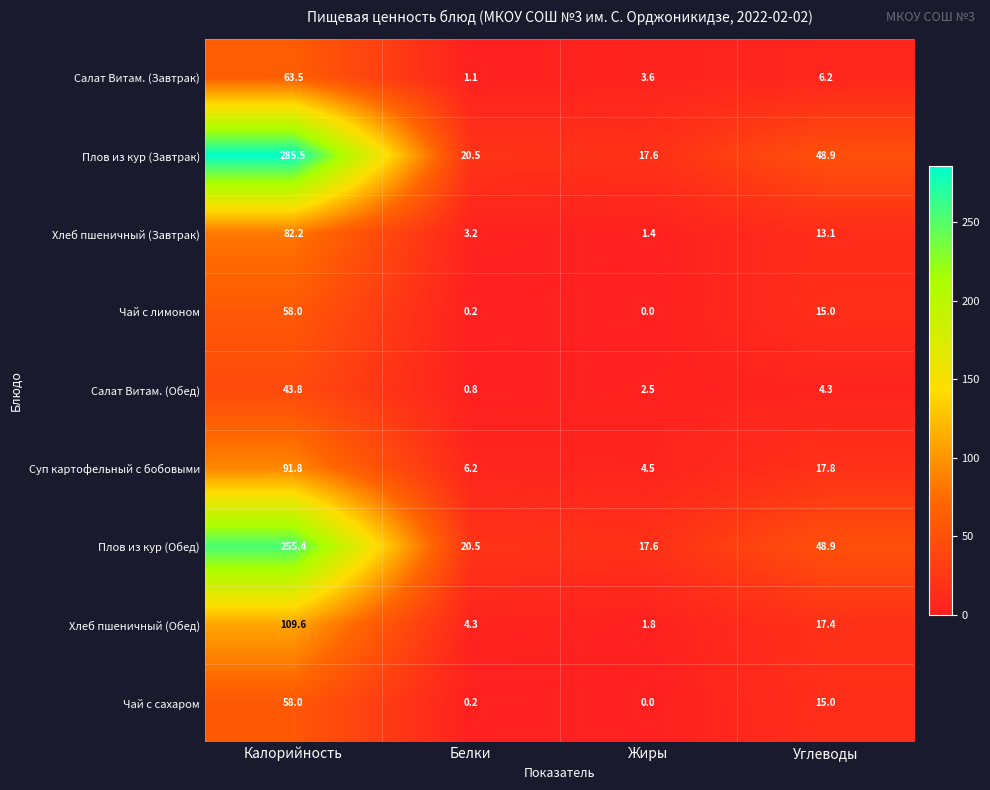

What is the difference between the maximum and minimum values in the Хлеб пшеничный (Завтрак) series?

80.8